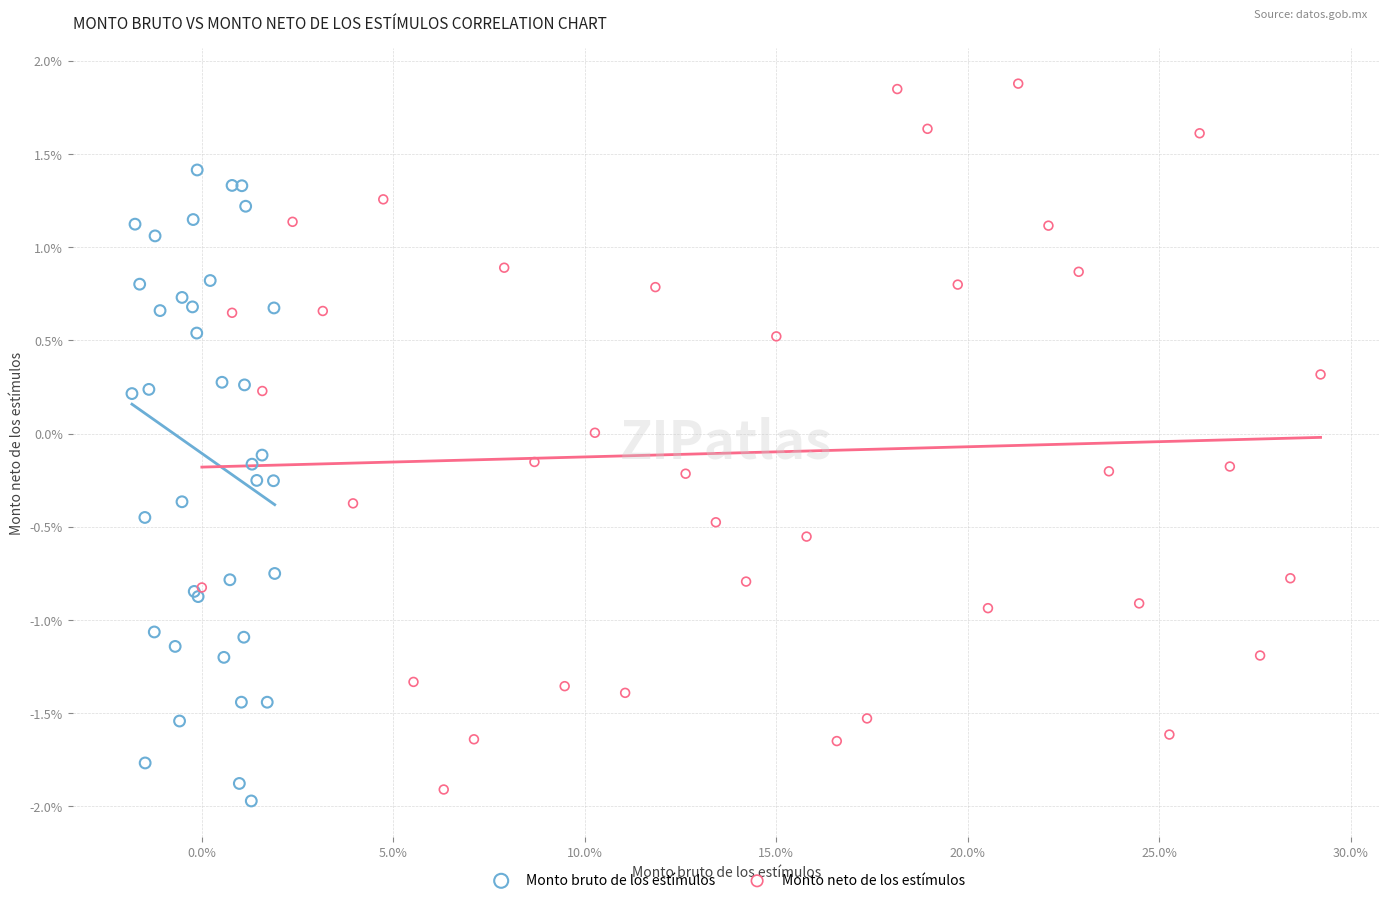

What are all the series names shown in the legend?

Monto bruto de los estímulos, Monto neto de los estímulos